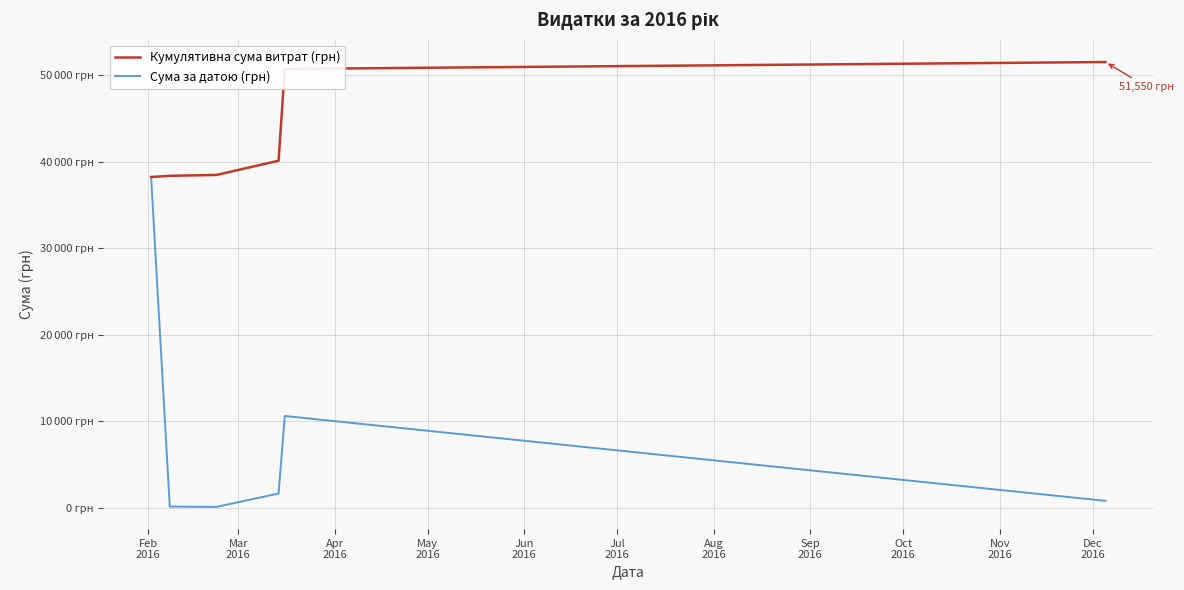

Which series has the largest total across all categories?

Кумулятивна сума витрат (грн)